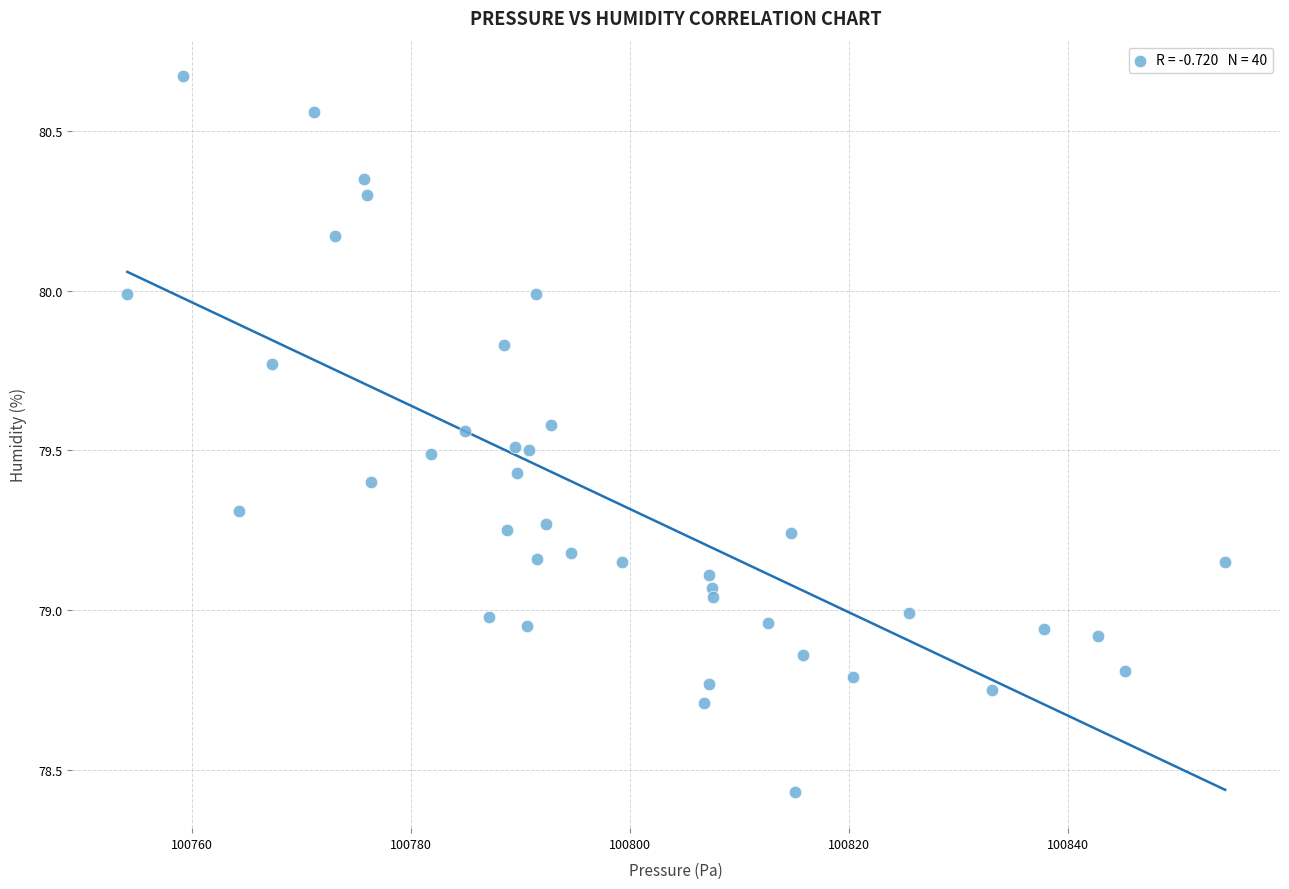

What is the range of X values (max minus min)?

100.3